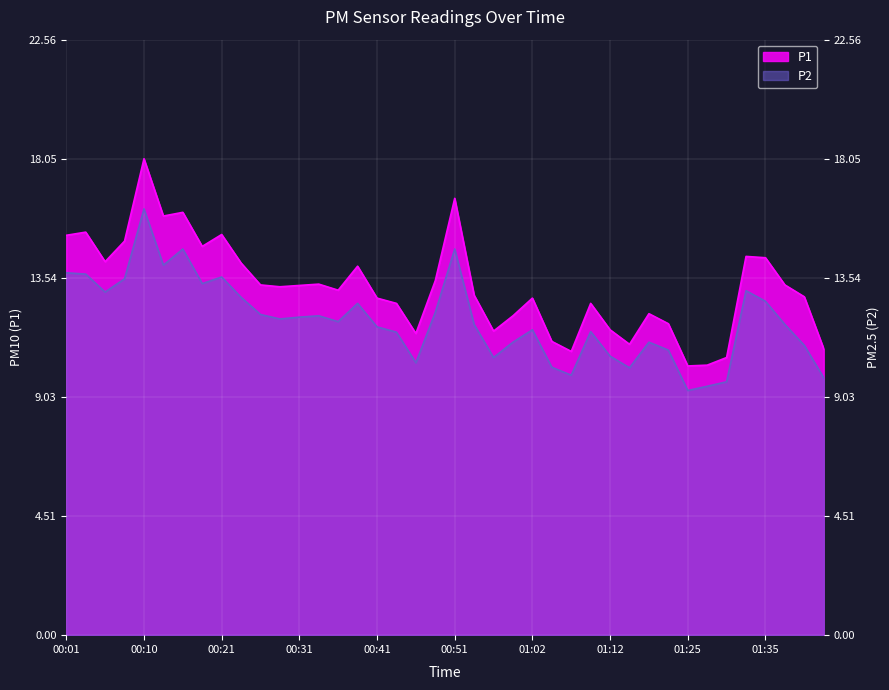

Which category has the lowest value in the P1 series?

01:25